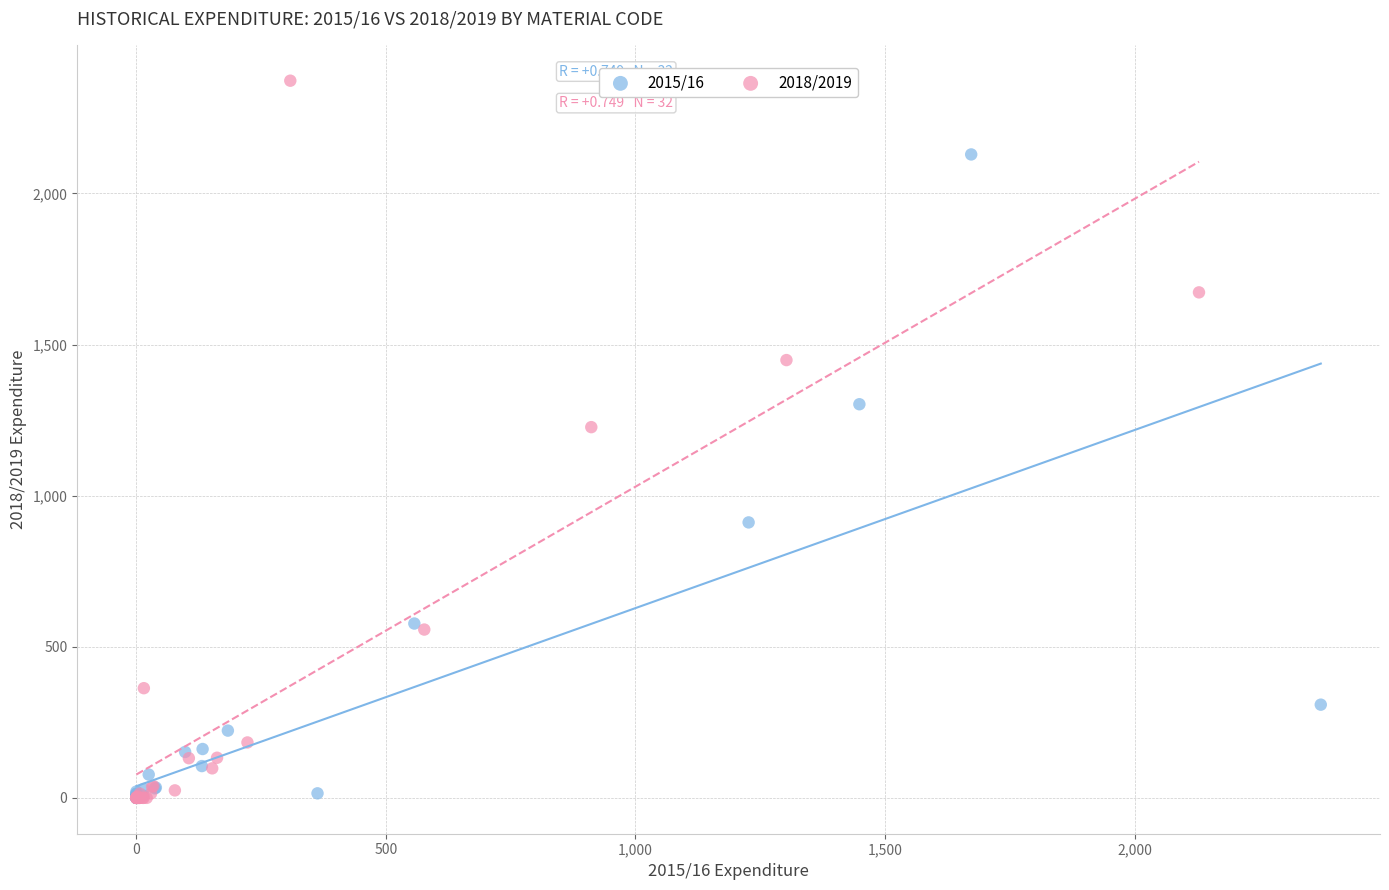

Which series contains the highest Y value?

2018/2019